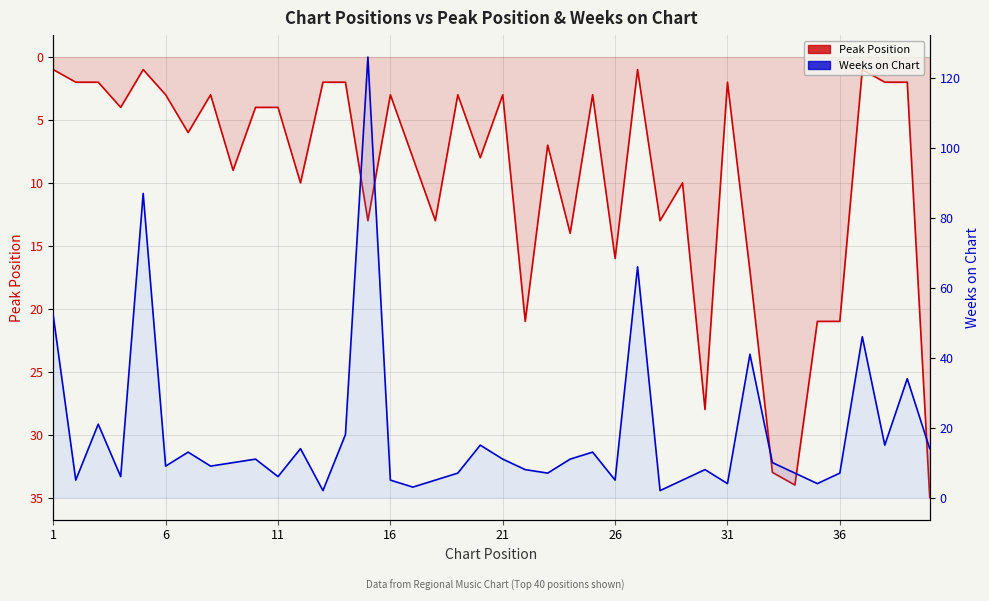

How many values in the Weeks on Chart series exceed 10?

18